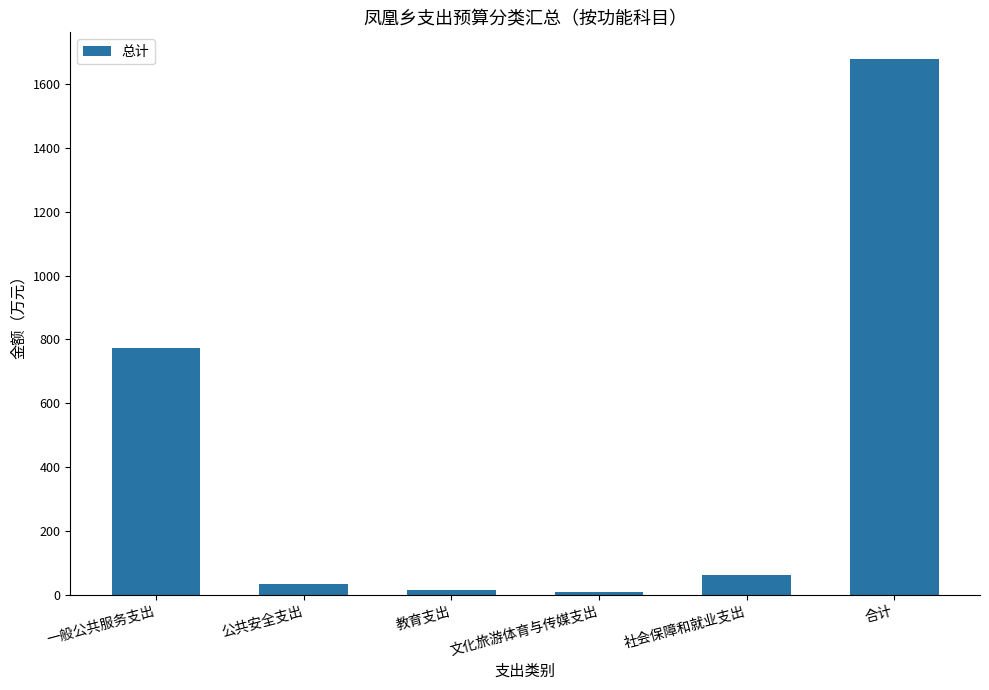

The value at 文化旅游体育与传媒支出 is 10.0. True or false?

True